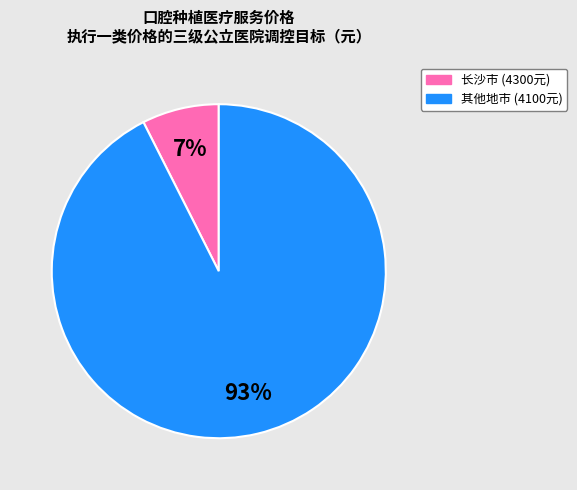

Is there any slice that represents more than half of the pie?

Yes